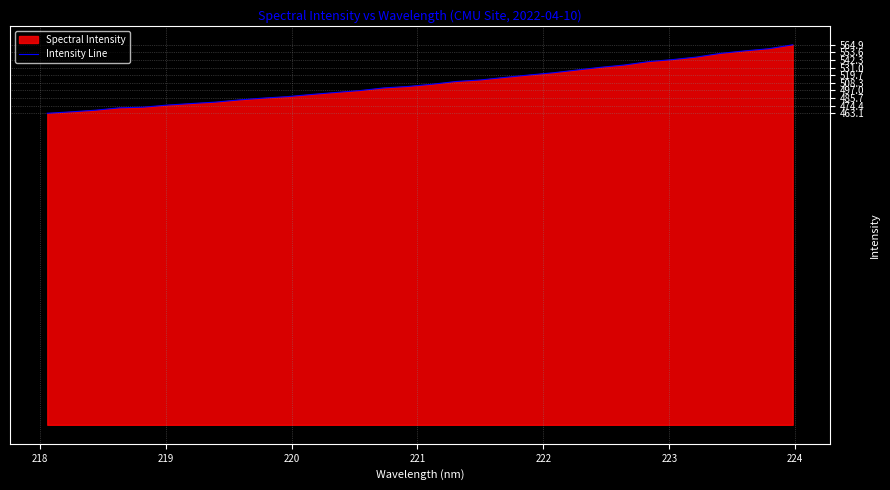

What is the difference between the maximum and minimum values?

101.8